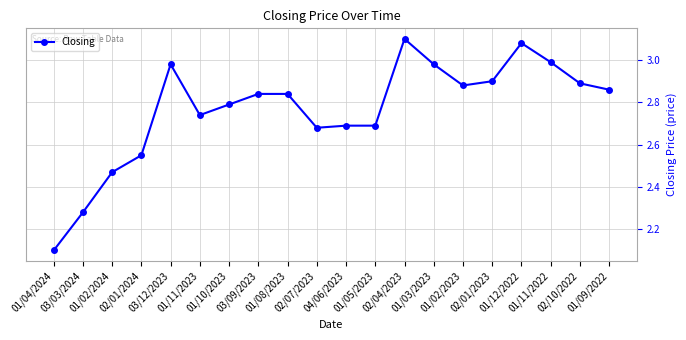

True or false: there are more than 2 points higher than both neighbors.

True